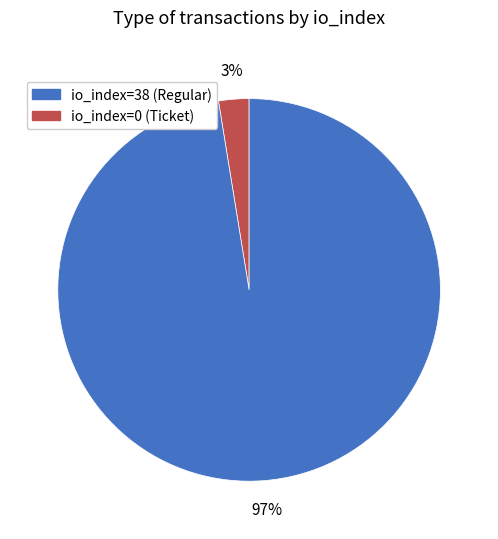

How many segments does this pie chart have?

2